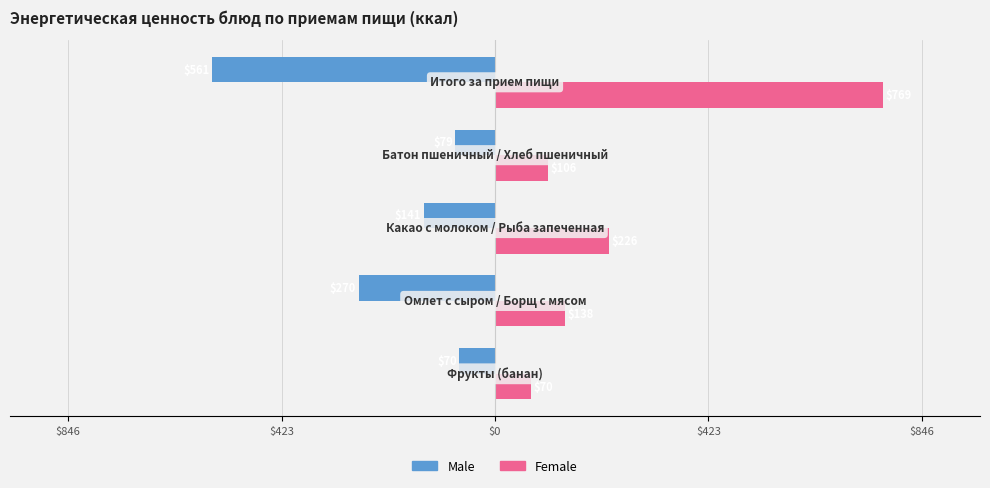

Which series has the widest spread of values?

Female